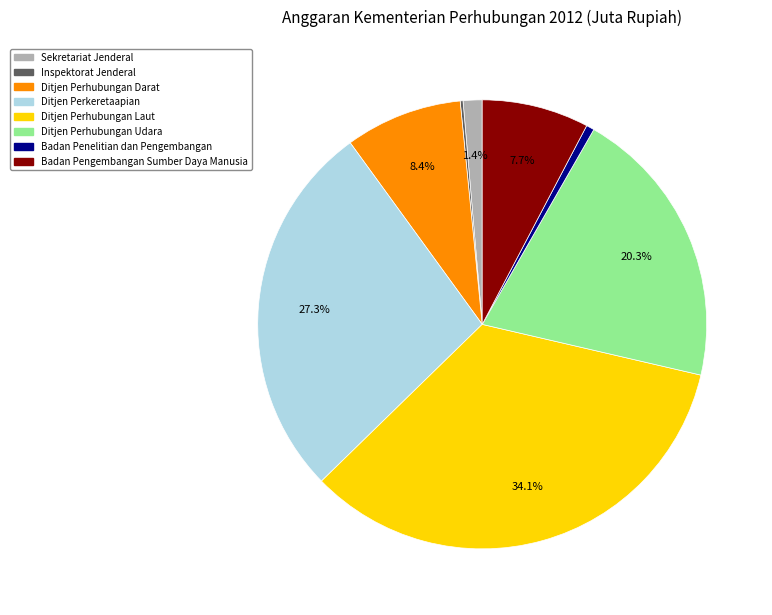

Does Badan Pengembangan Sumber Daya Manusia represent more than half of the total?

No